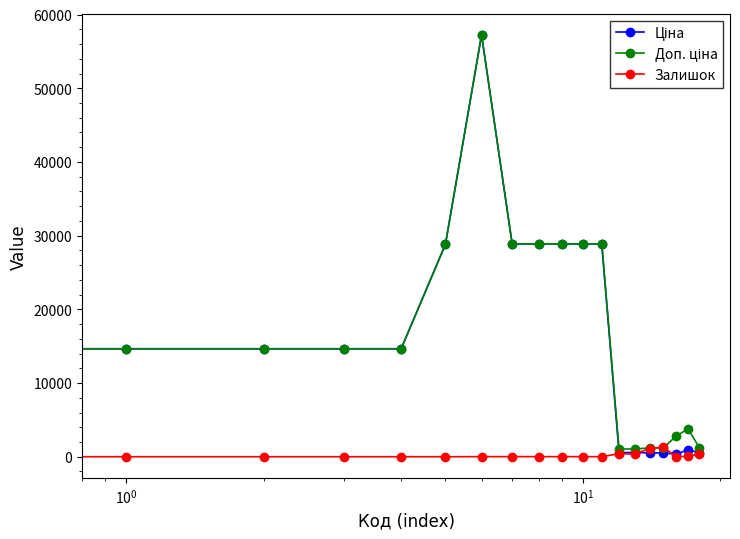

At how many categories does at least one series exceed 16187?

7